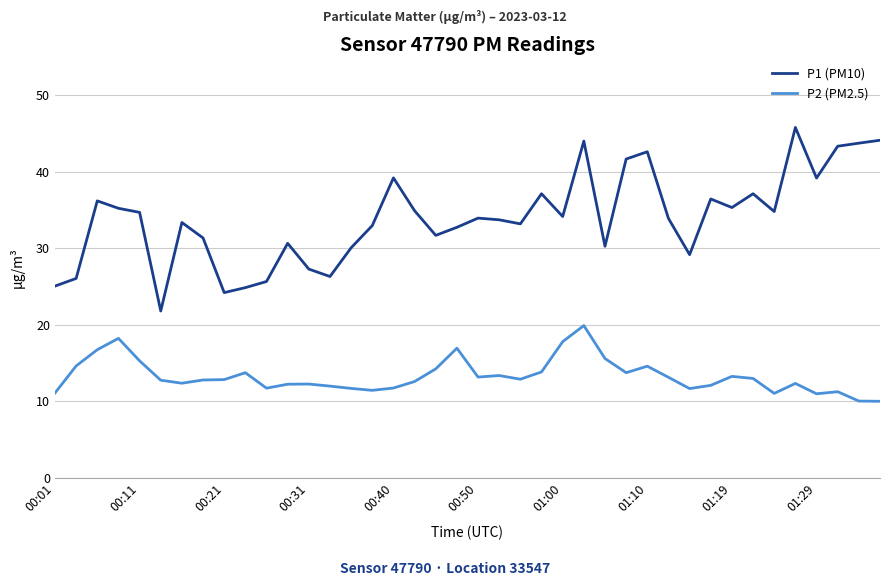

Which series has the largest range (max minus min)?

P1 (PM10)